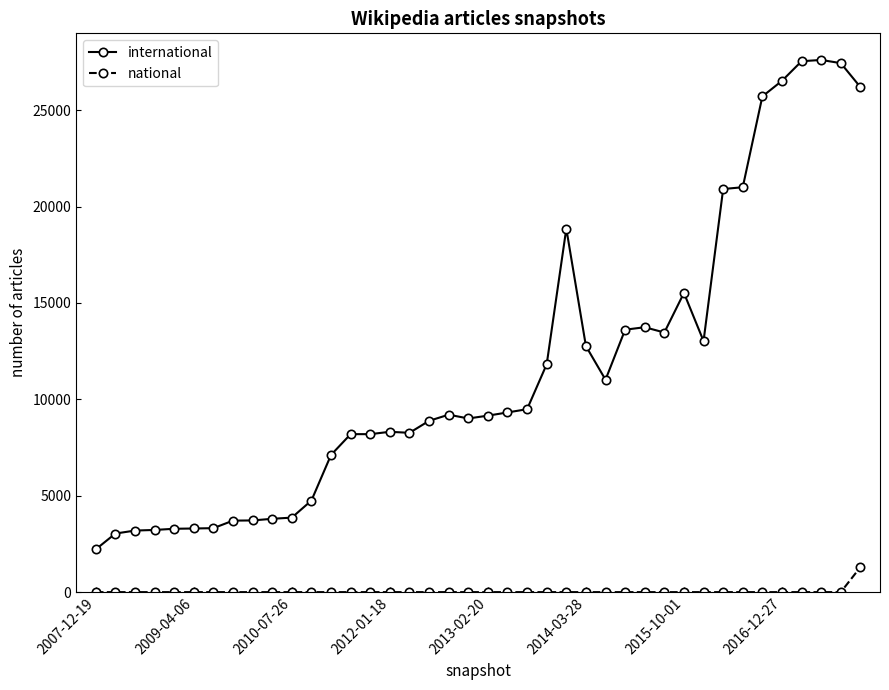

Which series has the largest total across all categories?

international